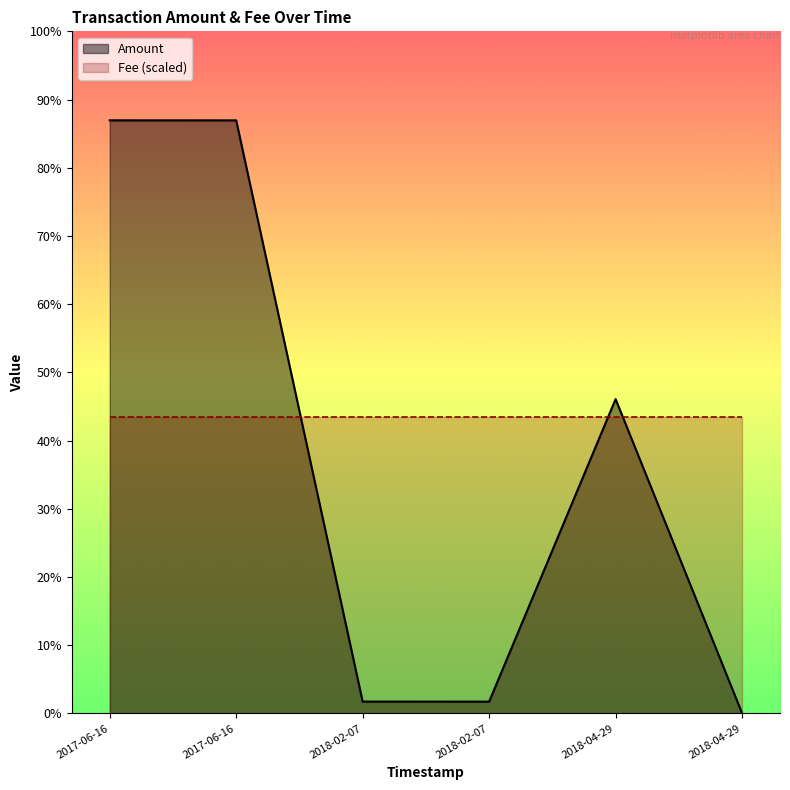

What is the spread (max minus min) of values at 2018-02-07 05:58:36?

199